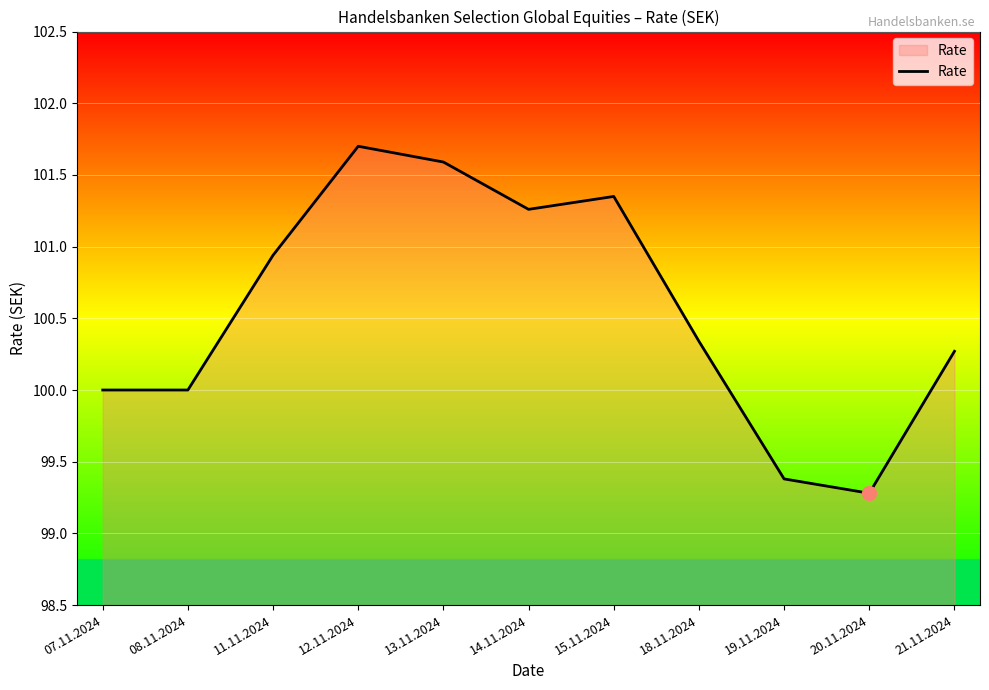

True or false: there are more than 0 points higher than both neighbors.

True